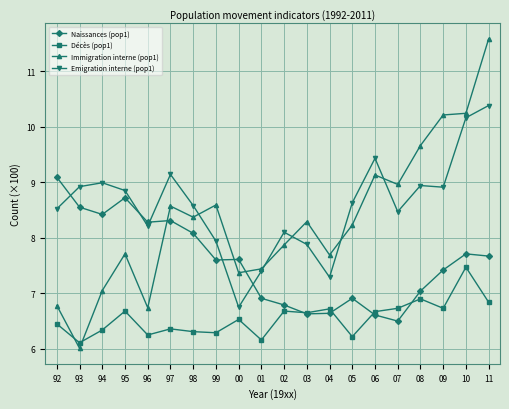

What is the minimum value shown in the chart?

6.0